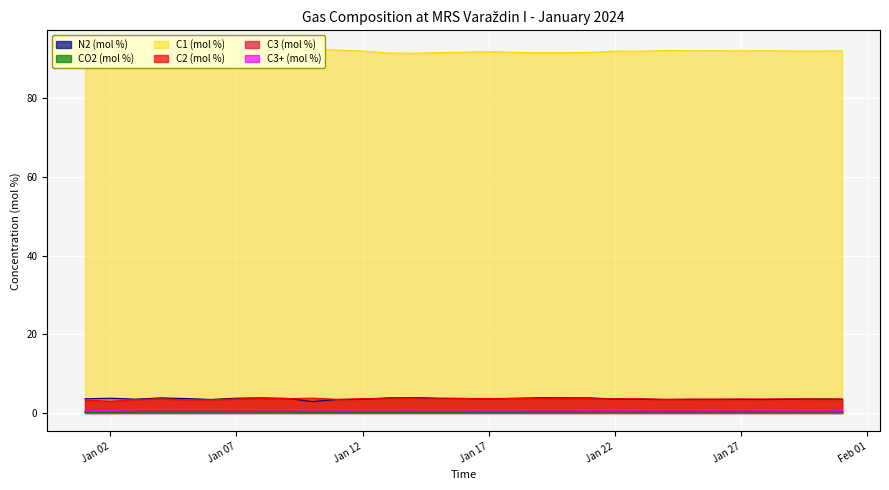

What is the average value of the C1 (mol %) series?

91.9